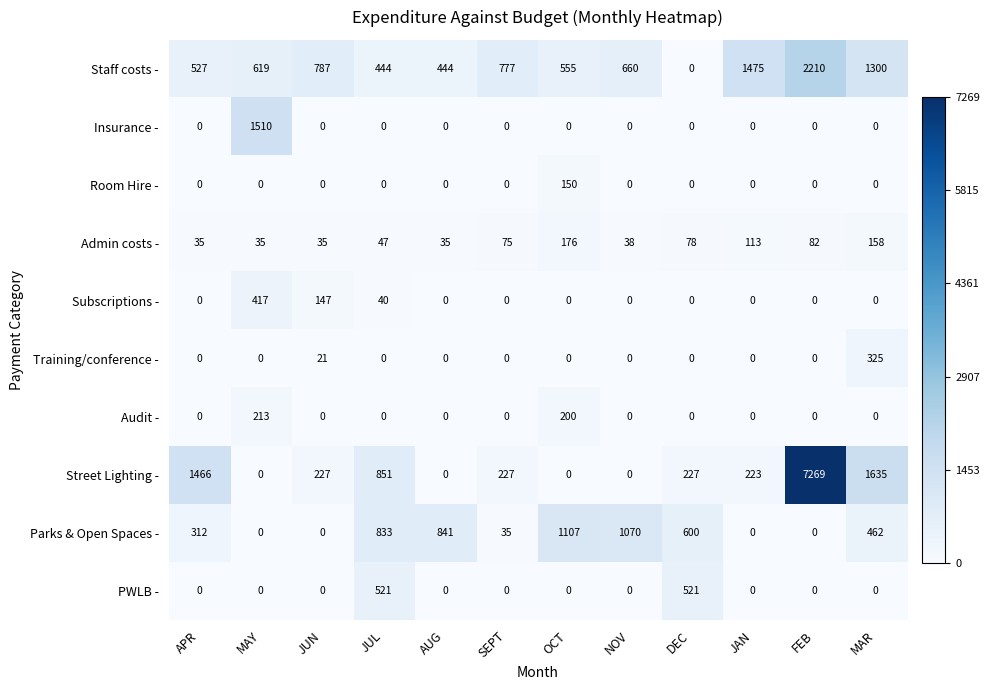

How many distinct data groups are displayed?

10